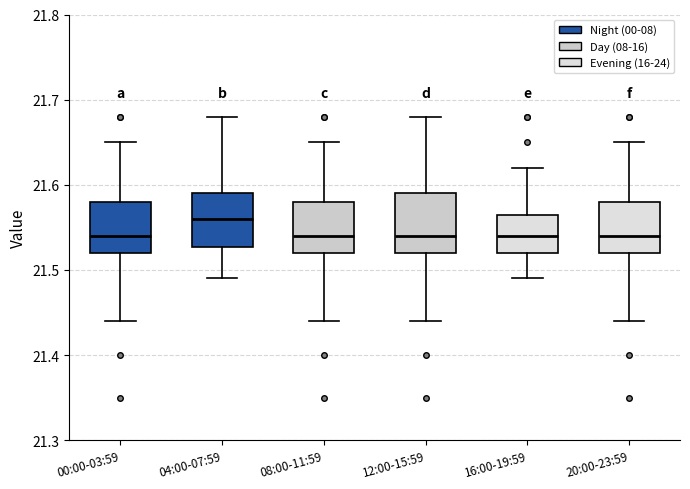

Reading left to right, transcribe this box plot: for each box, give where its median line is, the range the box spans, and where its two whiskers end, as read against the y-axis. The values are not printed on the chart, so give them approximately, as read against the axis.

00:00-03:59: median 21.54, box 21.52 to 21.58, whiskers 21.44 to 21.65
04:00-07:59: median 21.56, box 21.53 to 21.59, whiskers 21.49 to 21.68
08:00-11:59: median 21.54, box 21.52 to 21.58, whiskers 21.44 to 21.65
12:00-15:59: median 21.54, box 21.52 to 21.59, whiskers 21.44 to 21.68
16:00-19:59: median 21.54, box 21.52 to 21.57, whiskers 21.49 to 21.62
20:00-23:59: median 21.54, box 21.52 to 21.58, whiskers 21.44 to 21.65